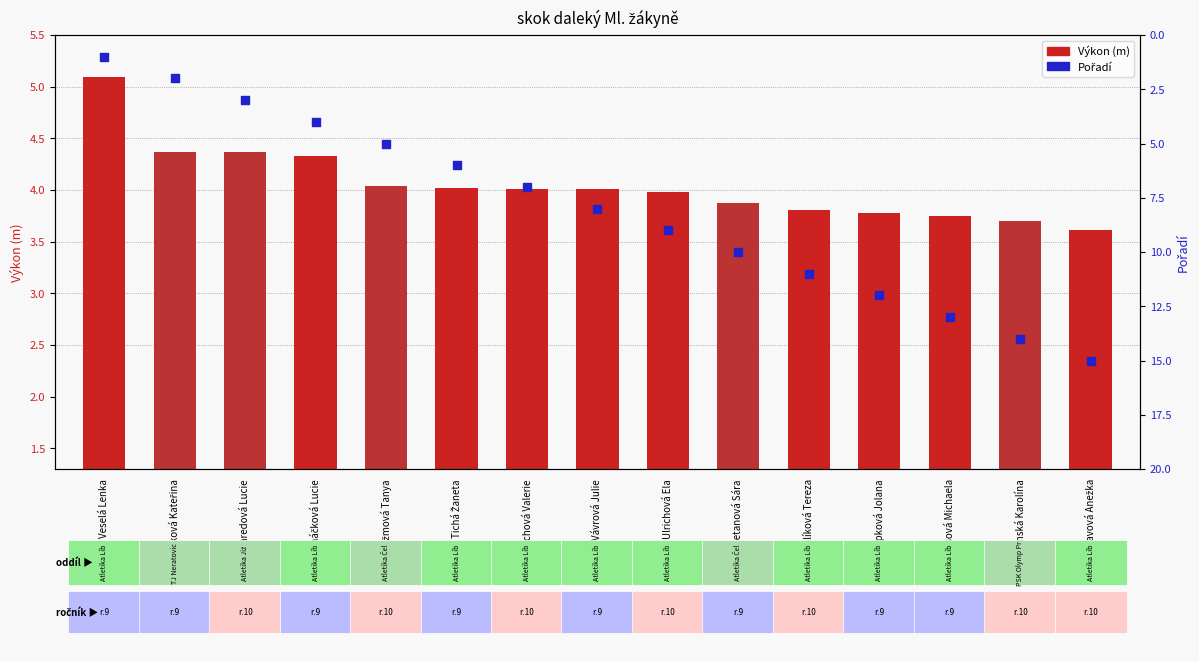

Which series reaches the minimum Y coordinate?

Pořadí